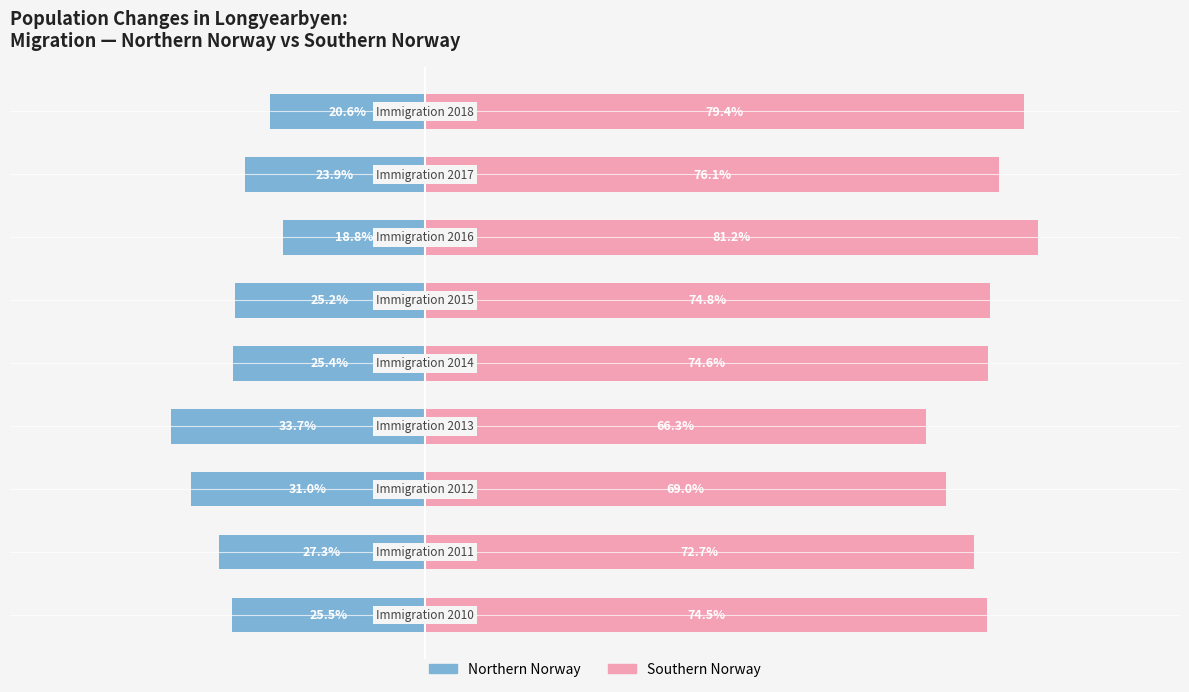

Reading right to left, what are all the values shown in this chart?

Northern Norway: 100=-20.6	80=-23.9	60=-18.8	40=-25.2	20=-25.4	0=-33.7	−20=-31.0	−40=-27.3	−60=-25.5
Southern Norway: 100=79.4	80=76.1	60=81.2	40=74.8	20=74.6	0=66.3	−20=69.0	−40=72.7	−60=74.5